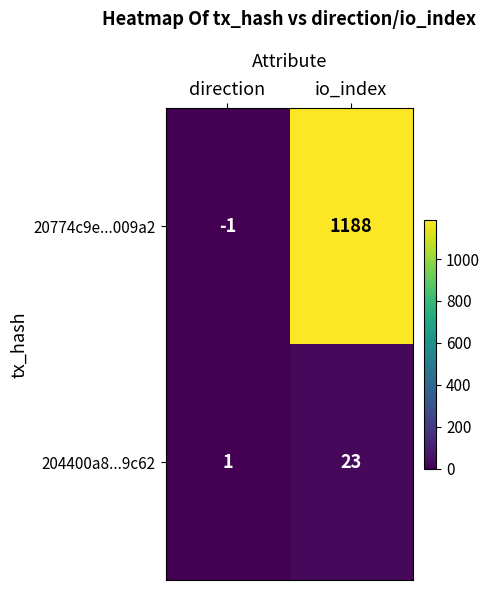

Which series has the widest spread of values?

20774c9e...009a2